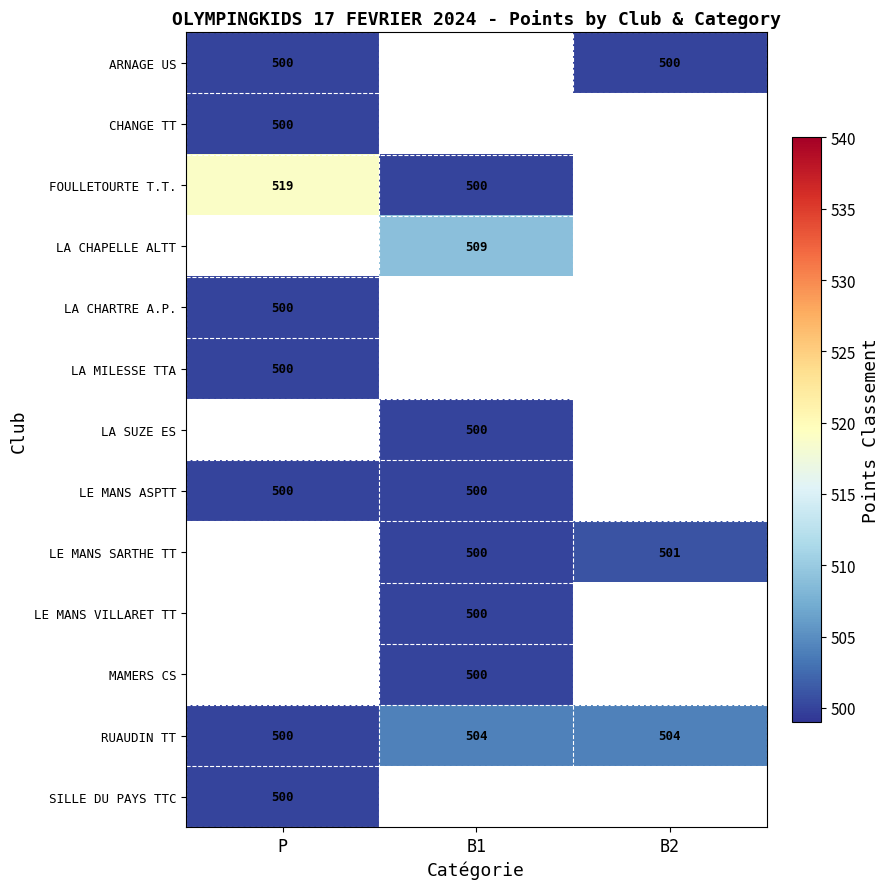

The LA SUZE ES series shows 500 at B1. True or false?

True